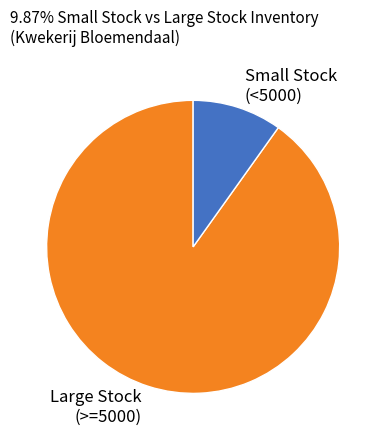

Do Large Stock (>=5000) and Small Stock (<5000) together represent more than half of the pie?

Yes